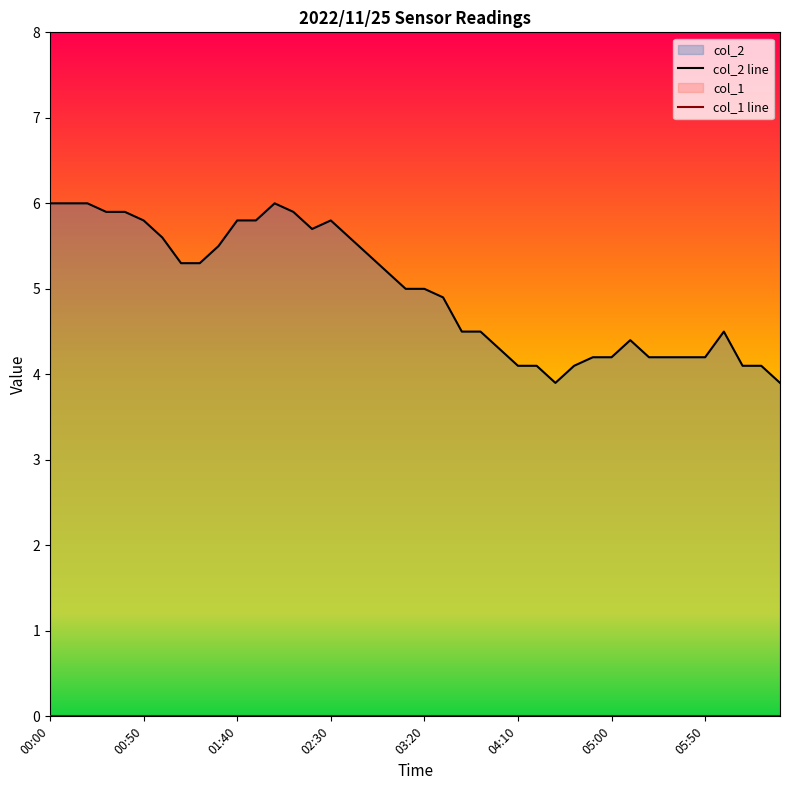

List the series in order of their overall mean, lowest first.

col_1 line, col_2 line